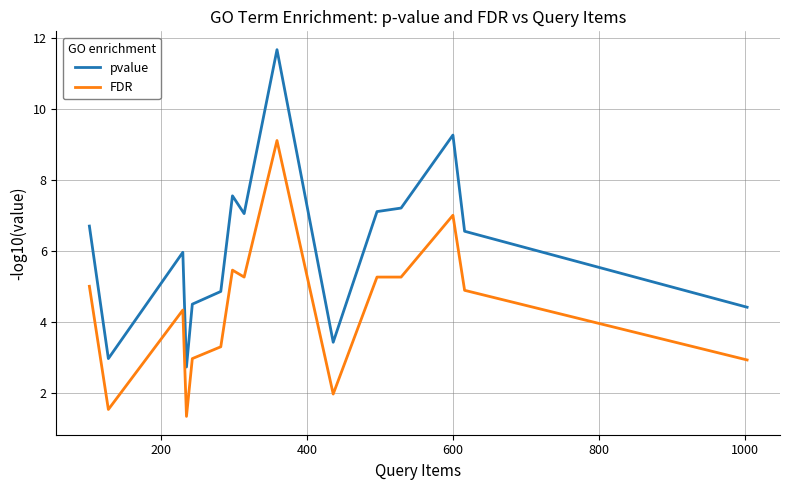

True or false: pvalue and FDR cross at least once.

False